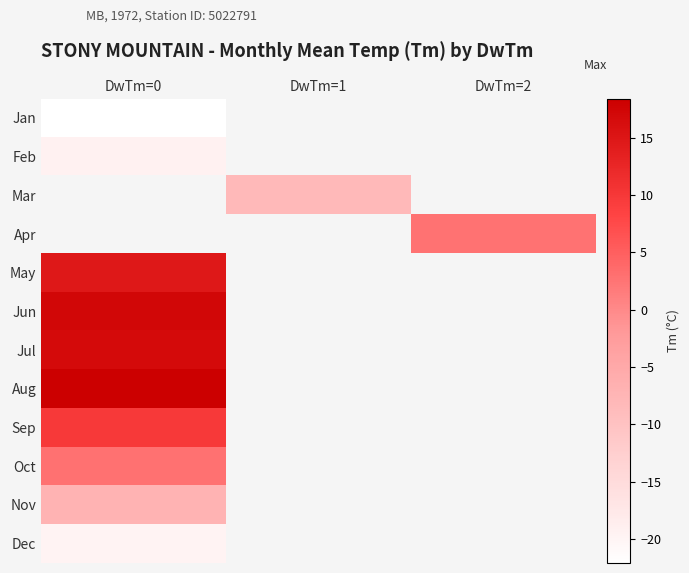

Is the value of Jan at DwTm=1 greater than the value of Dec at DwTm=0?

No